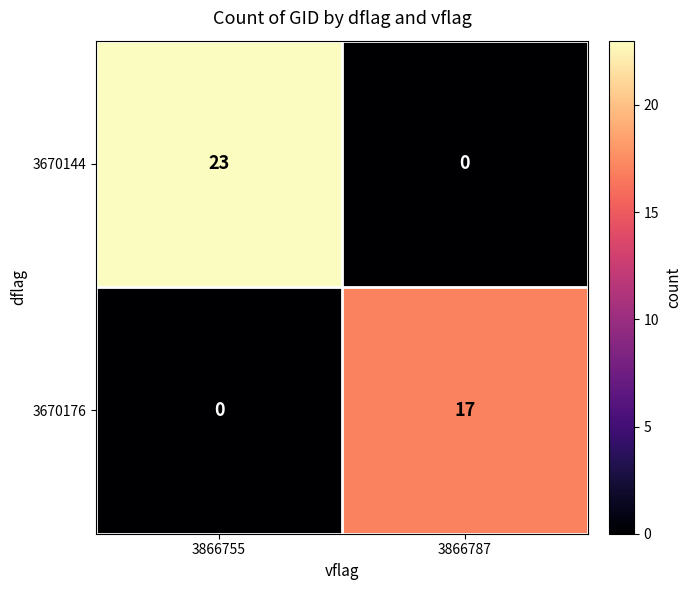

What is the total value across all series at 3866787?

17